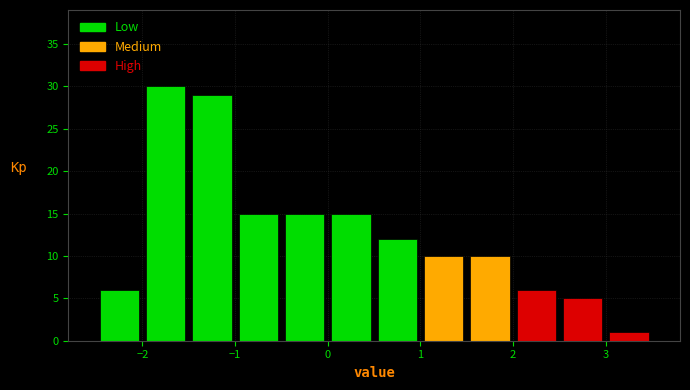

Reading left to right, transcribe this chart: for each bar, give the range it covers on the x-axis and its height. The values are not printed on the chart, so give them approximately, as read against the axis.

-2.5 to -2.0: 6
-2.0 to -1.5: 30
-1.5 to -1.0: 29
-1.0 to -0.5: 15
-0.5 to 0.0: 15
0.0 to 0.5: 15
0.5 to 1.0: 12
1.0 to 1.5: 10
1.5 to 2.0: 10
2.0 to 2.5: 6
2.5 to 3.0: 5
3.0 to 3.5: 1